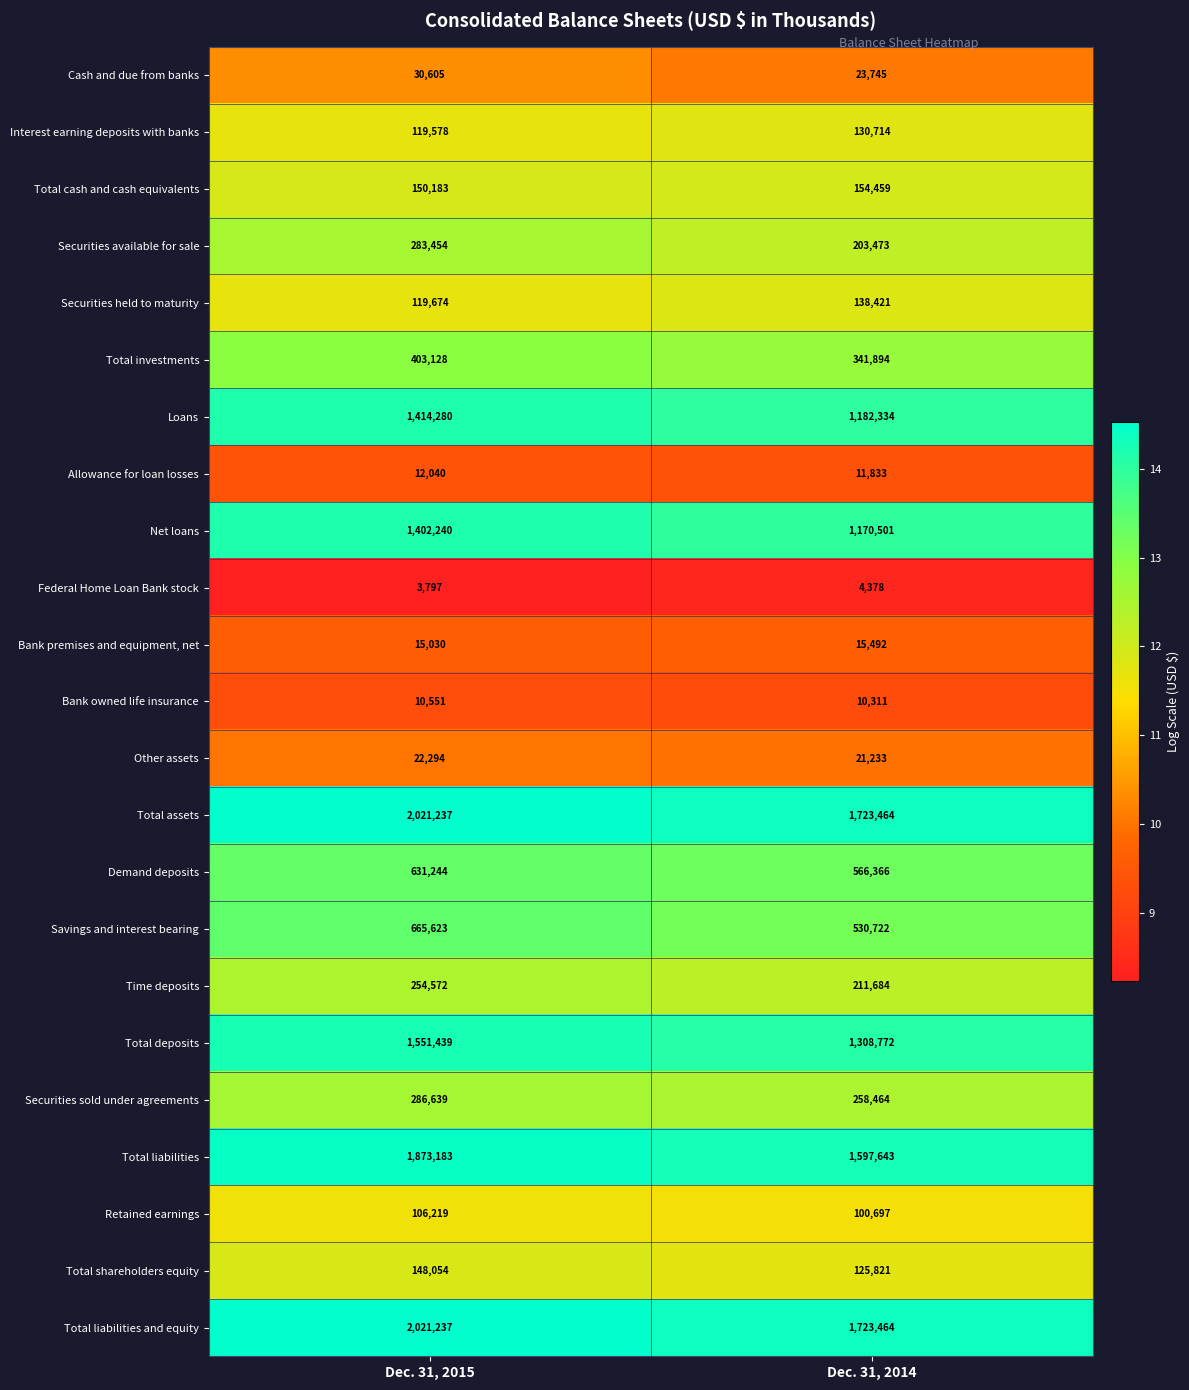

Rank the categories by Securities held to maturity value from lowest to highest.

Dec. 31, 2015, Dec. 31, 2014